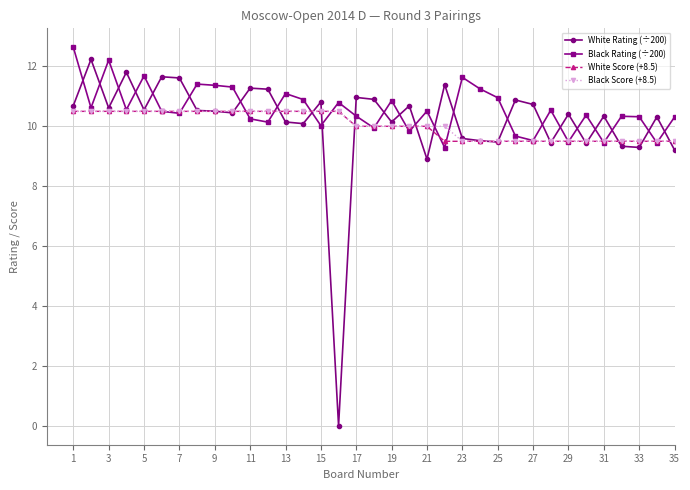

What is the value of the Black Rating (÷200) point at the 31st from the left?

9.5